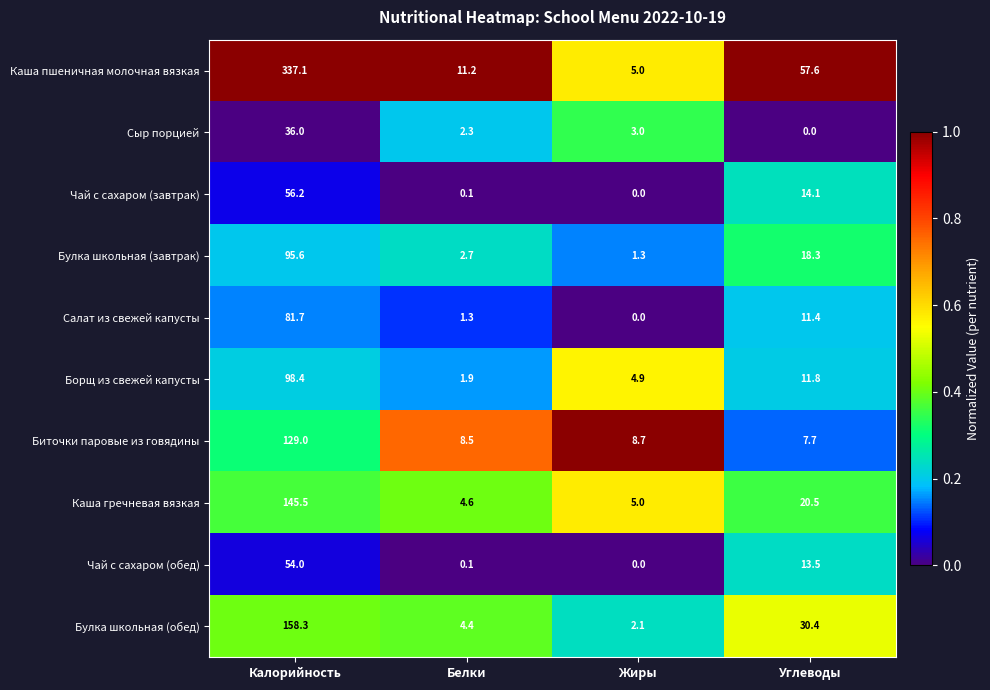

Where is Салат из свежей капусты nearest to the value 40?

Углеводы